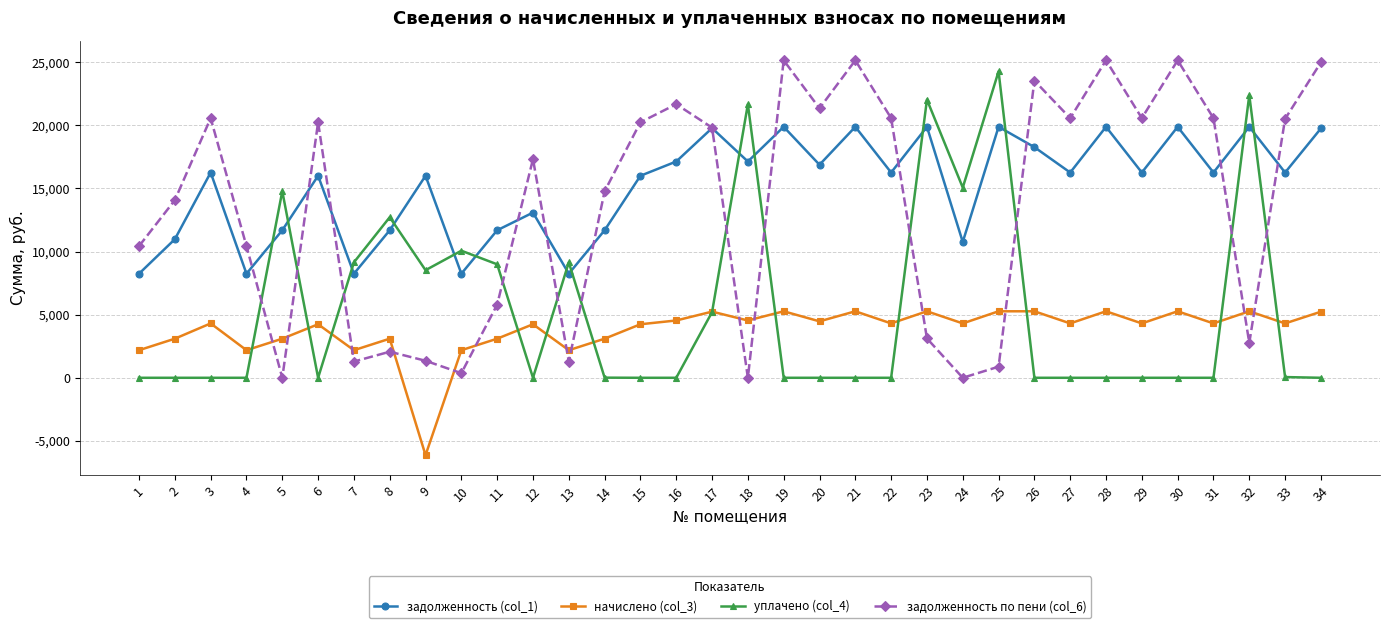

What is the sum of the уплачено (col_4) values at 31 and 33?

56.4